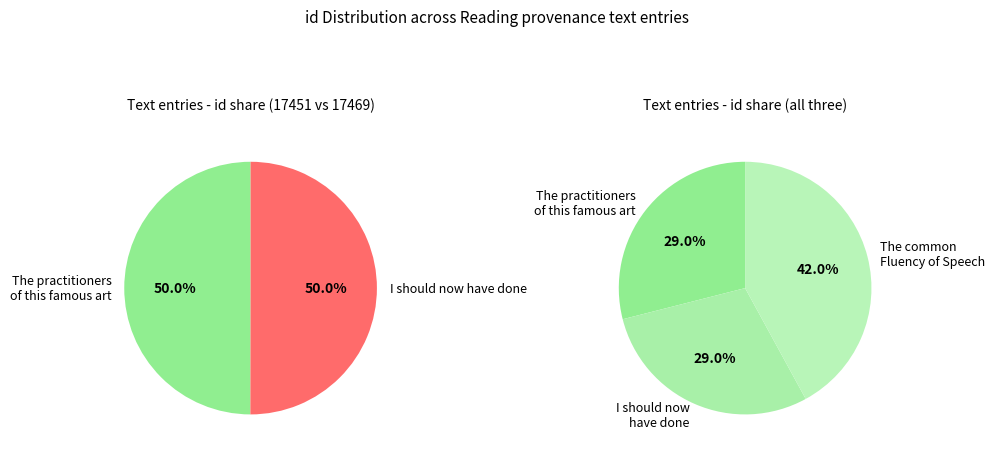

Is the sum of The practitioners of this famous art and The common Fluency of Speech greater than half?

Yes